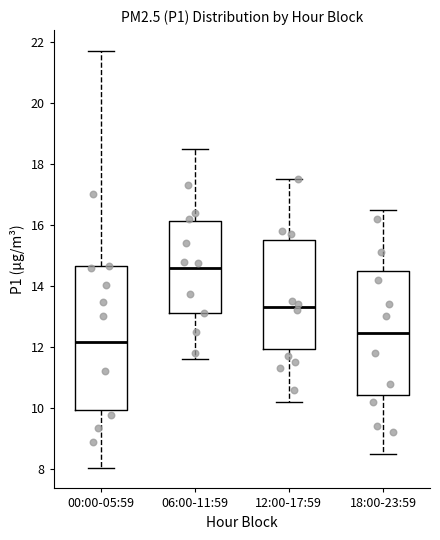

Which box is the tallest, from its lower edge to its upper edge?

00:00-05:59